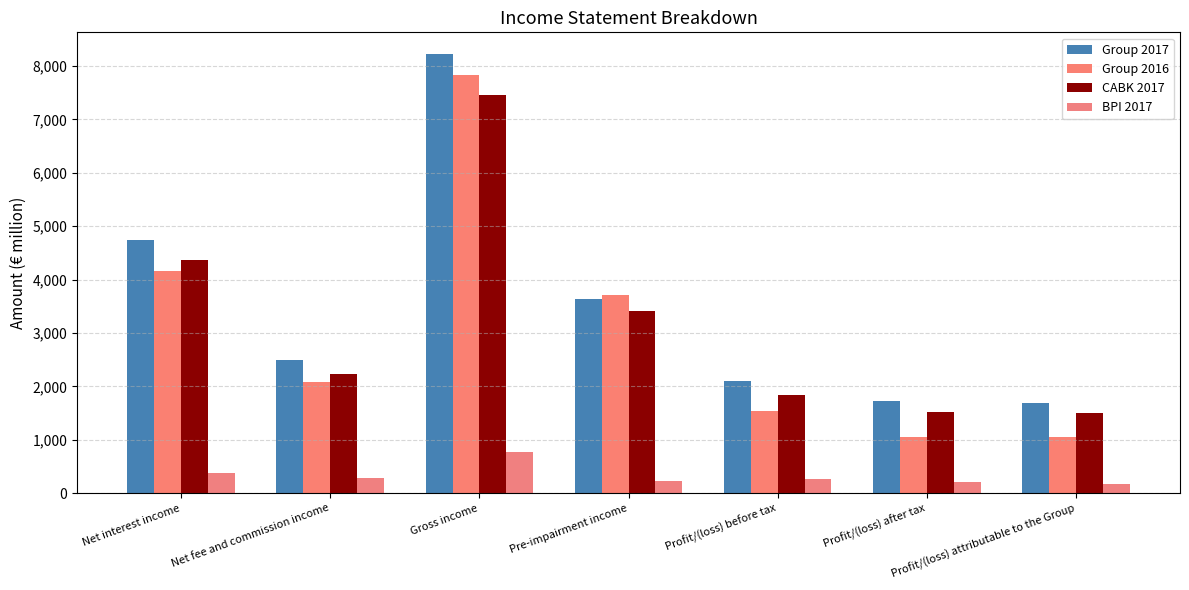

Is the value of Group 2017 at Net interest income greater than the value of CABK 2017 at Gross income?

No